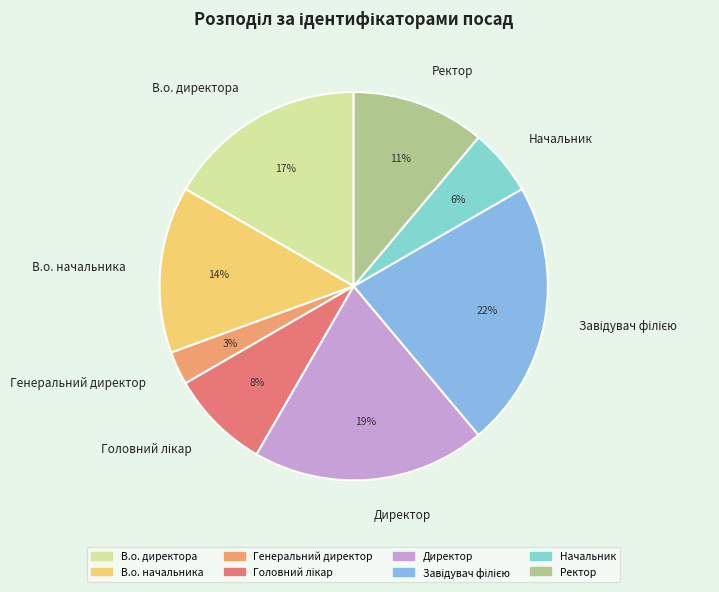

The Директор slice represents 25% of the pie. True or false?

False